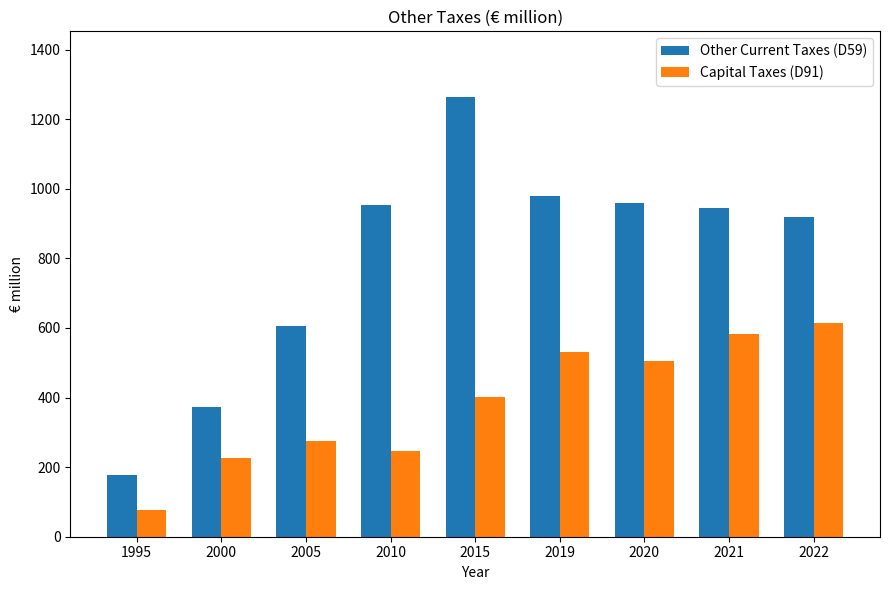

What is the total value across all series at 2005?

881